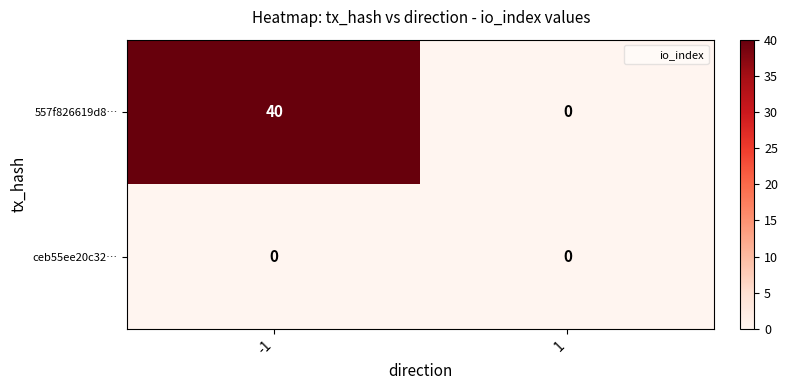

What is the highest value of the 557f826619d8… series?

40